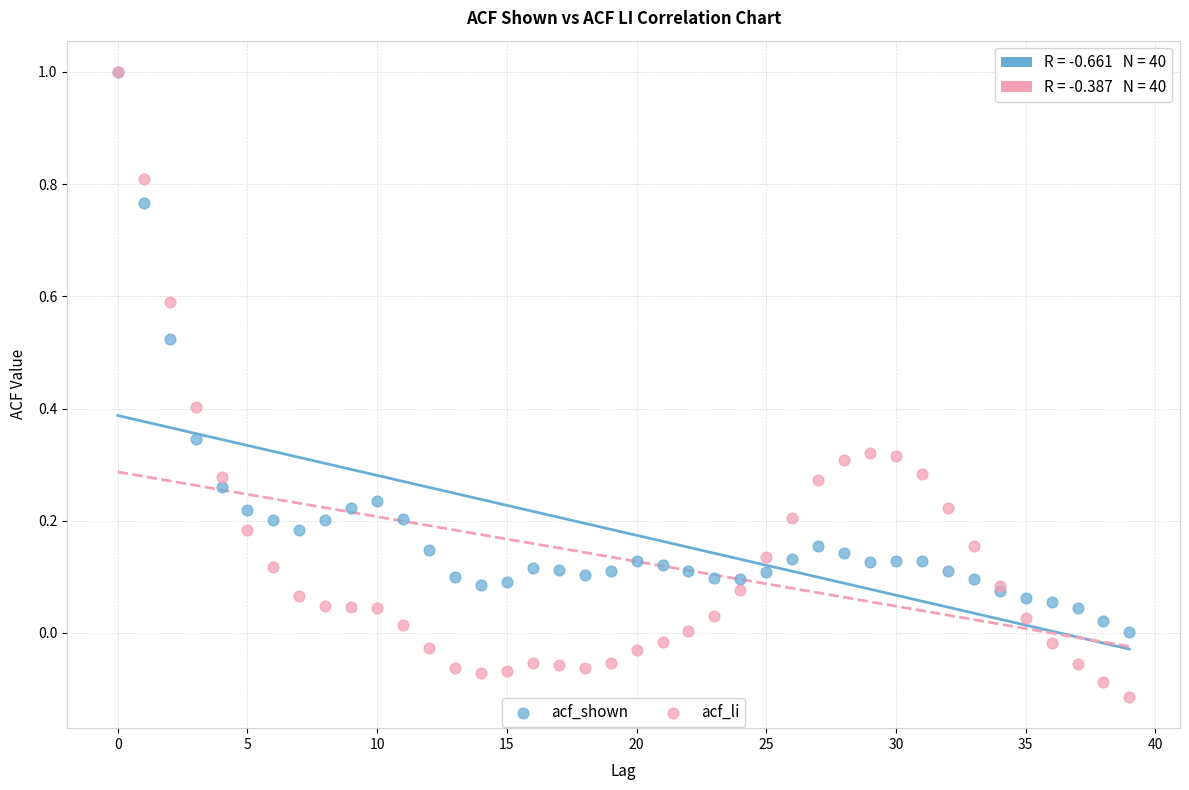

What are all the series names shown in the legend?

acf_shown, acf_li